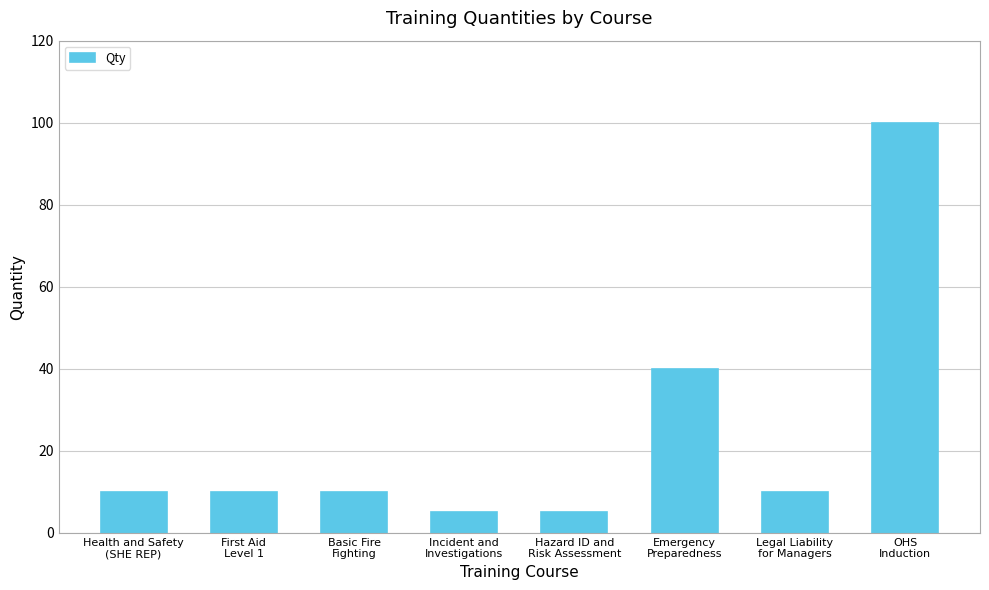

What is the change in value from Hazard ID and
Risk Assessment to Legal Liability
for Managers?

+5